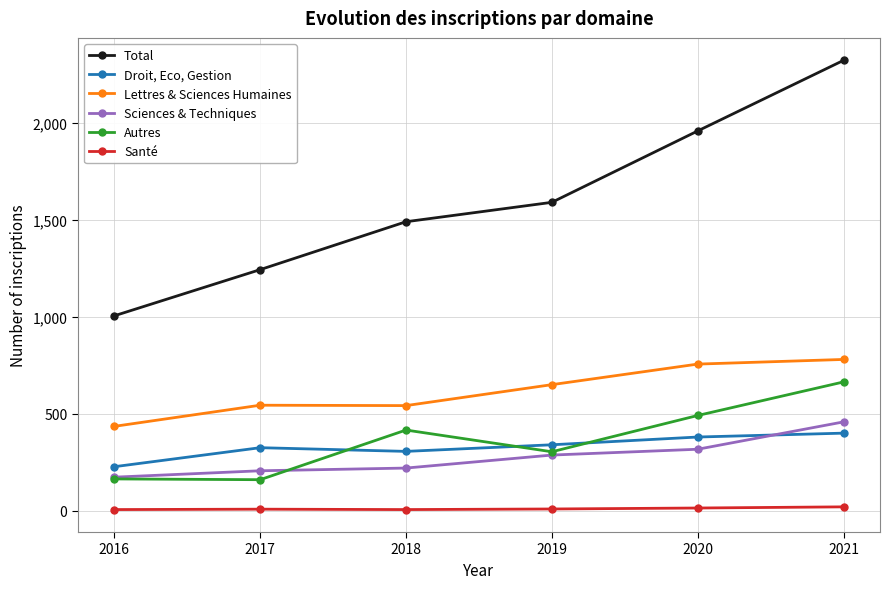

At which category is the sum across all series the highest?

2021